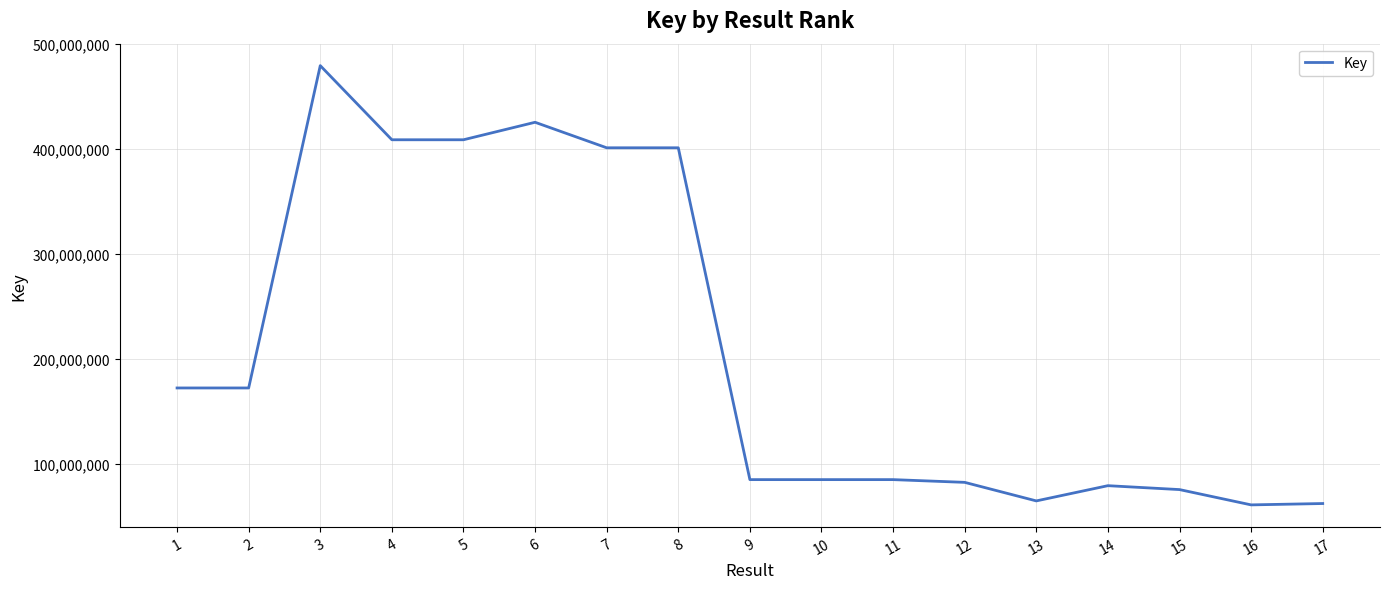

Between 7 and 6, which is larger?

6